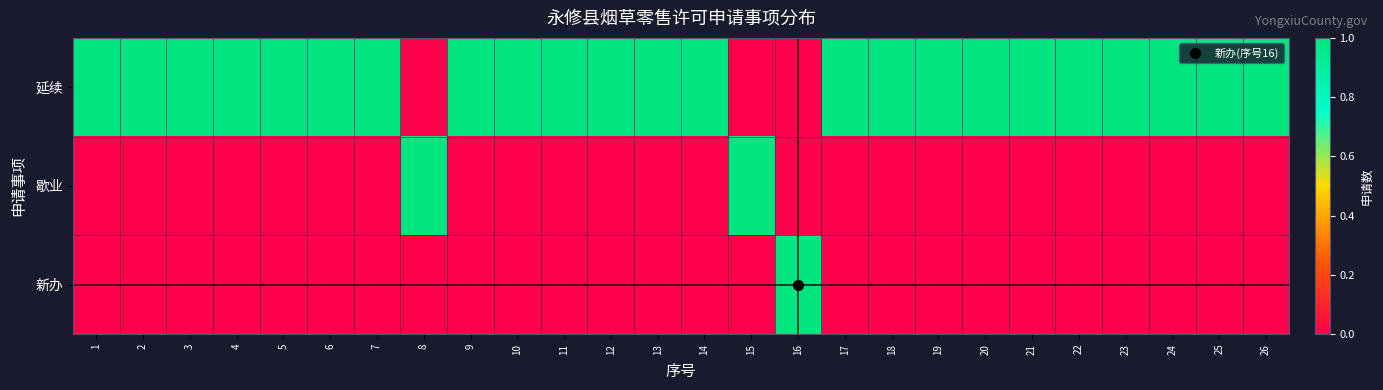

Which has a higher value, 7 or 20?

7